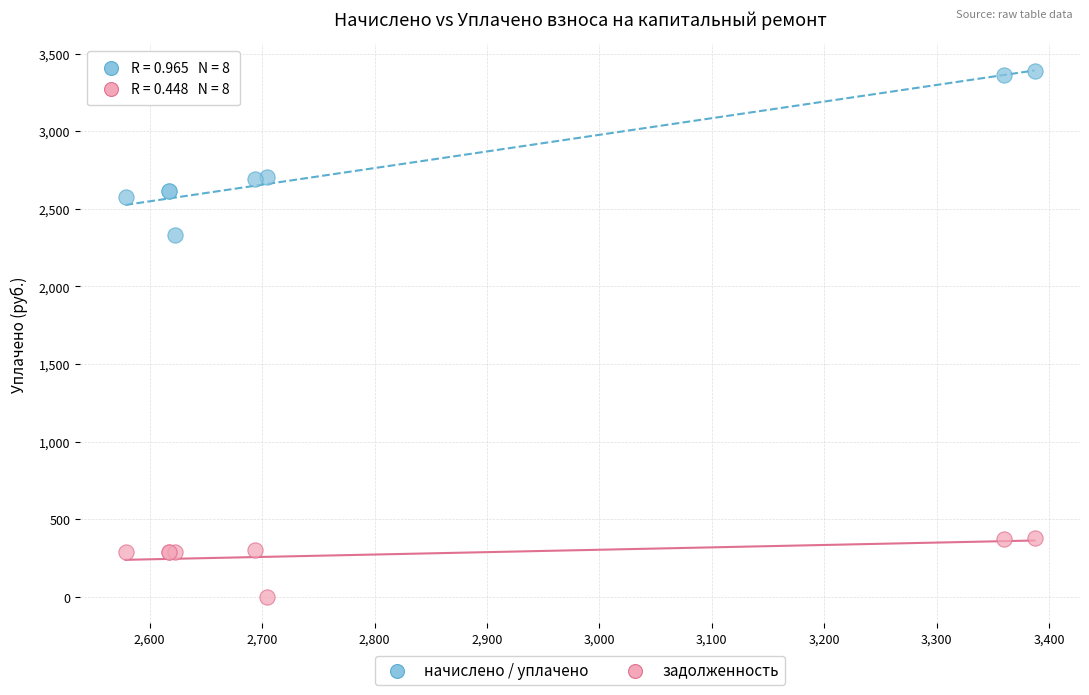

Which series reaches the maximum Y coordinate?

начислено / уплачено